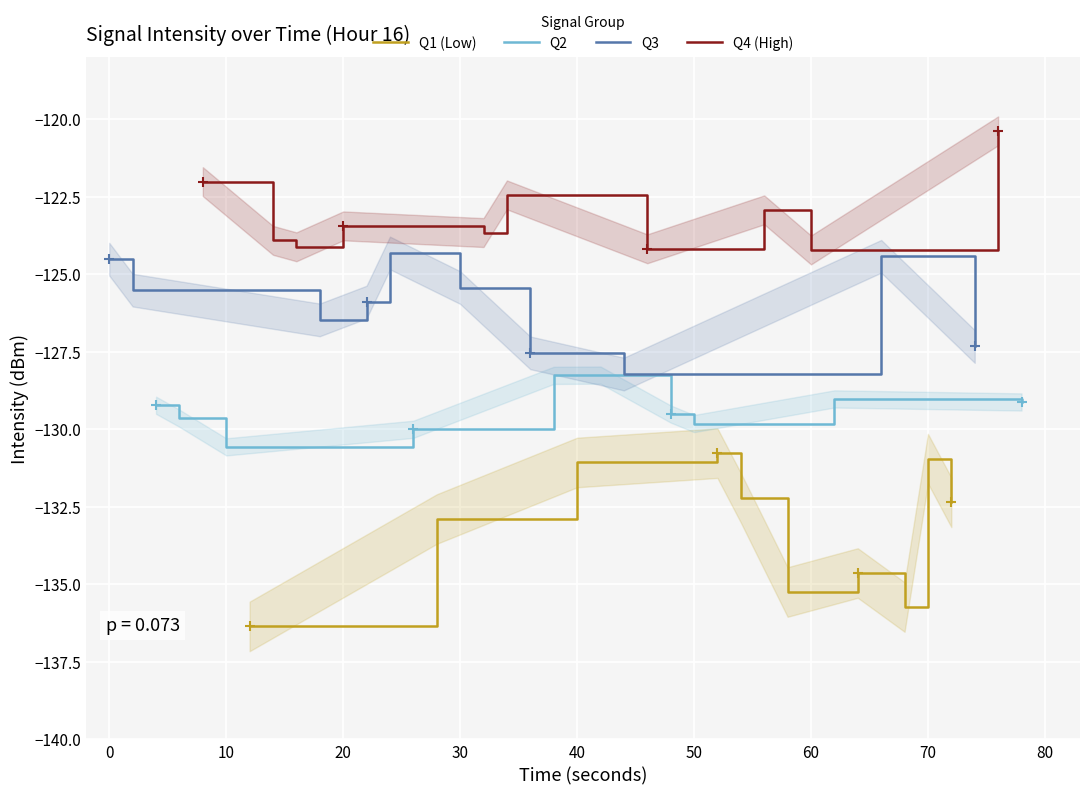

True or false: Q4 (High) has a value of -123.4 at 20.

True